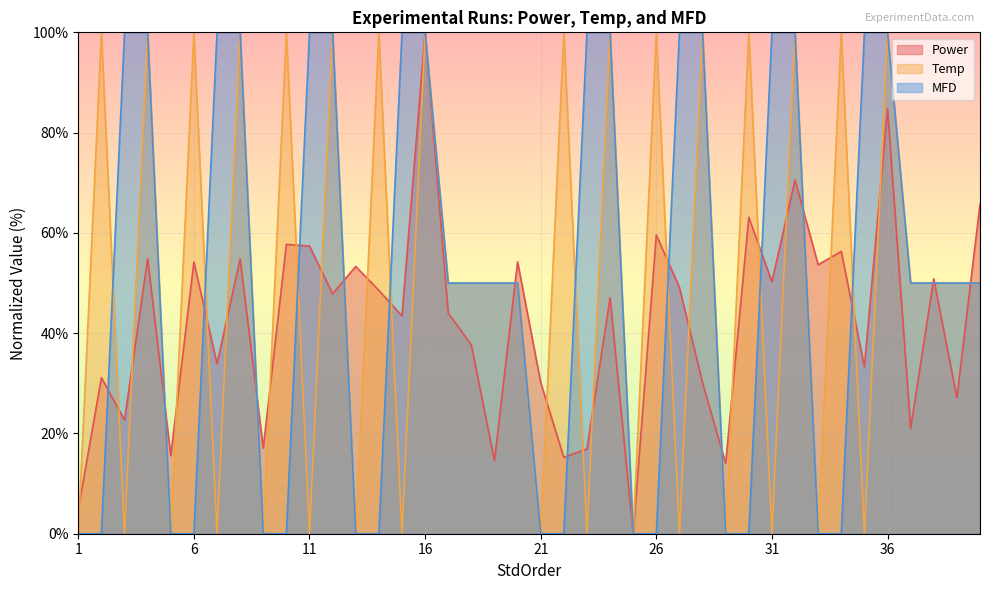

How many interior local peaks does the Power series have?

15